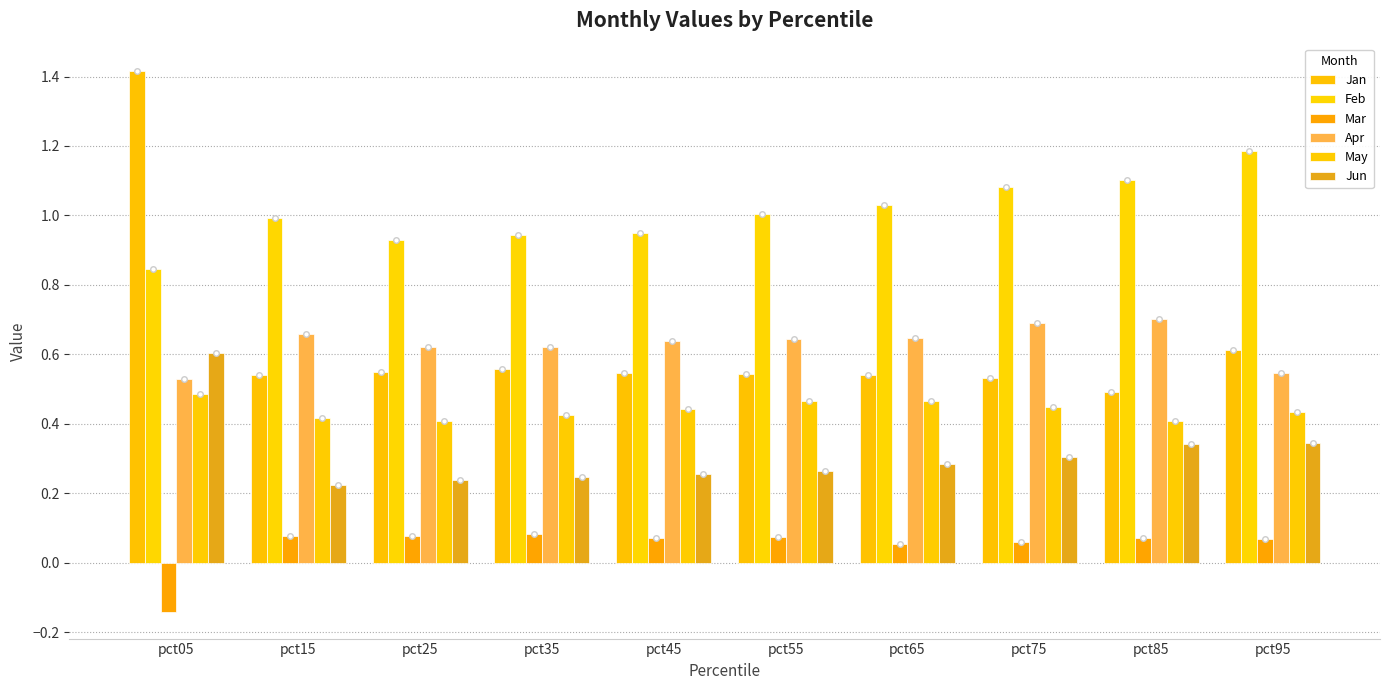

What is the total value across all series at pct25?

2.8